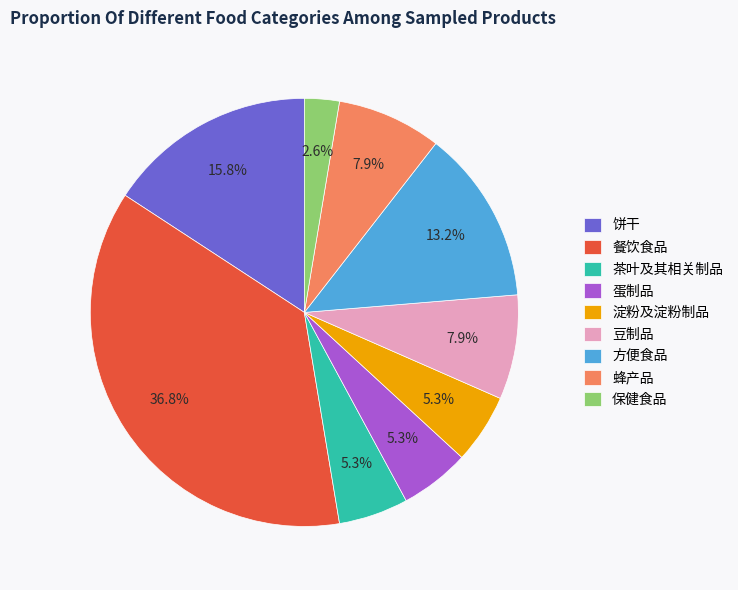

What percentage is NOT represented by 餐饮食品?

63.2%